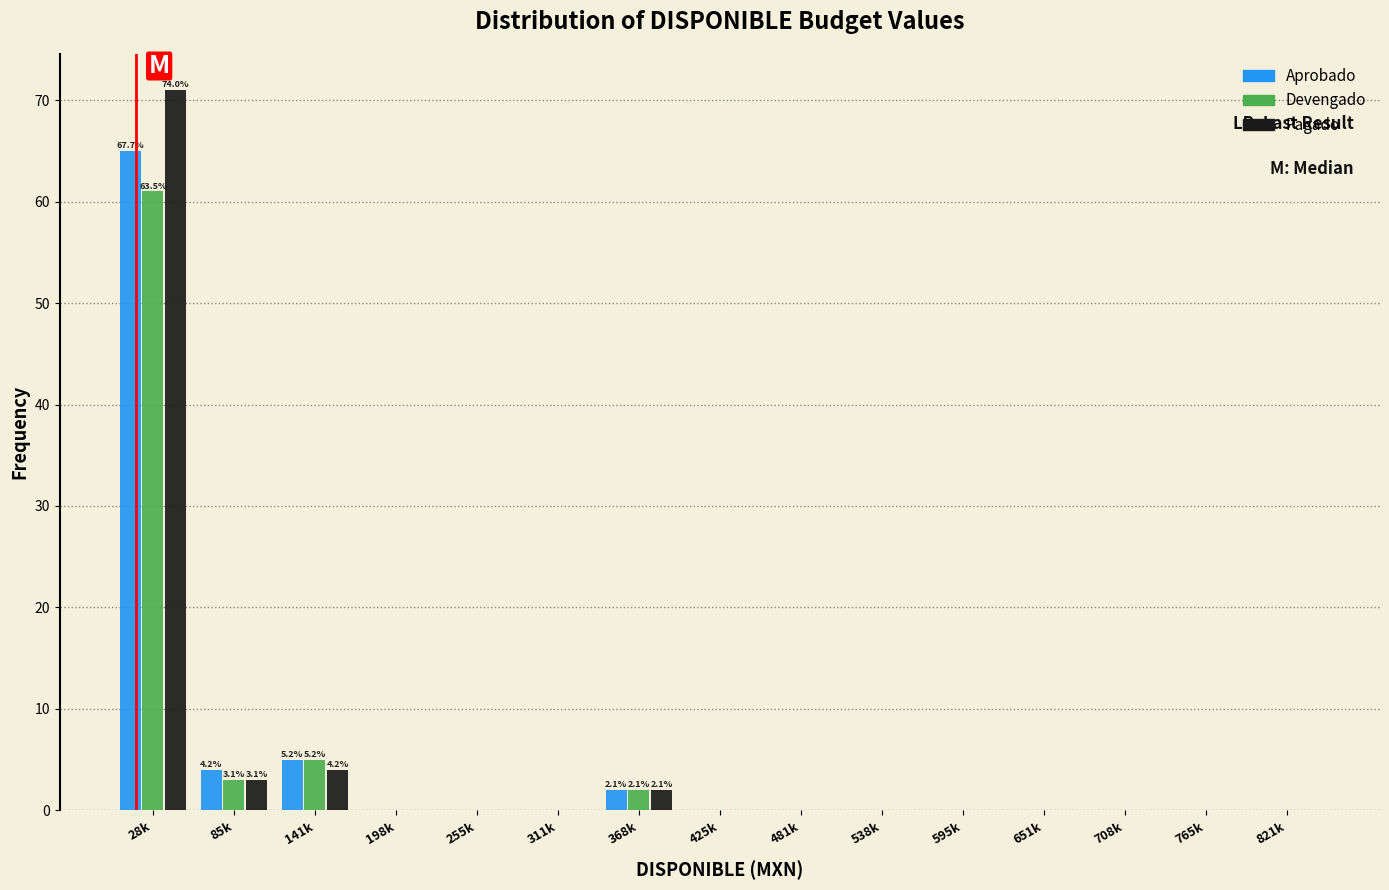

At which category does the chart reach its peak across all series?

28k